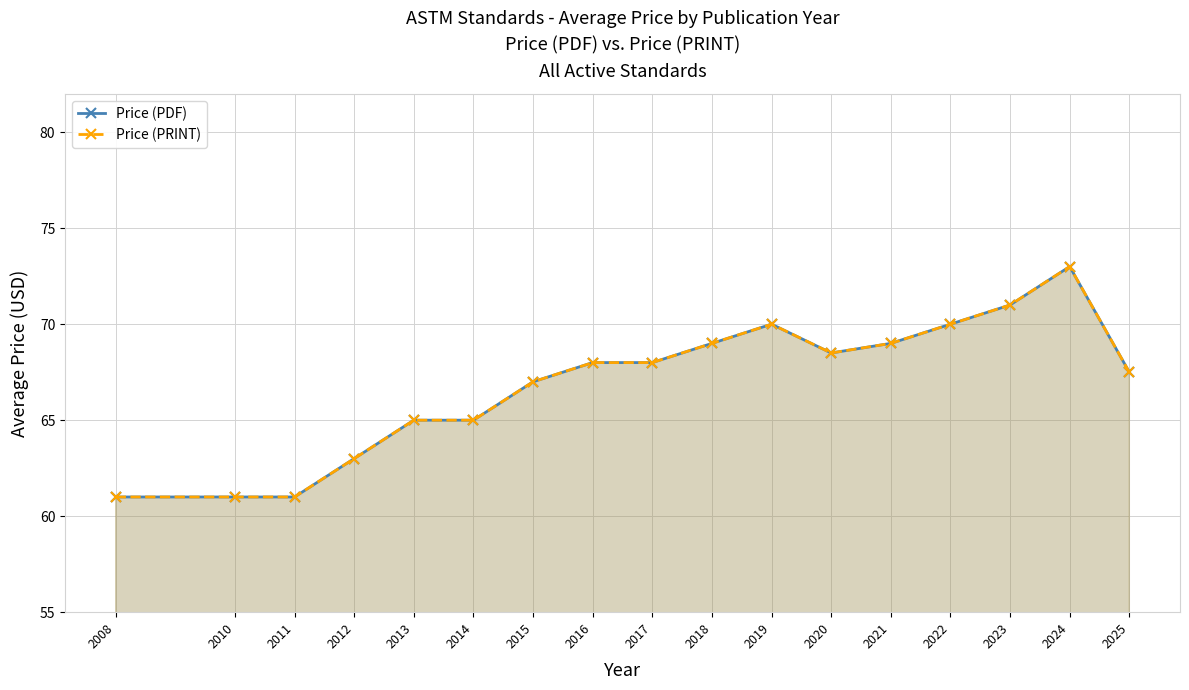

What is the minimum value shown in the chart?

61.0